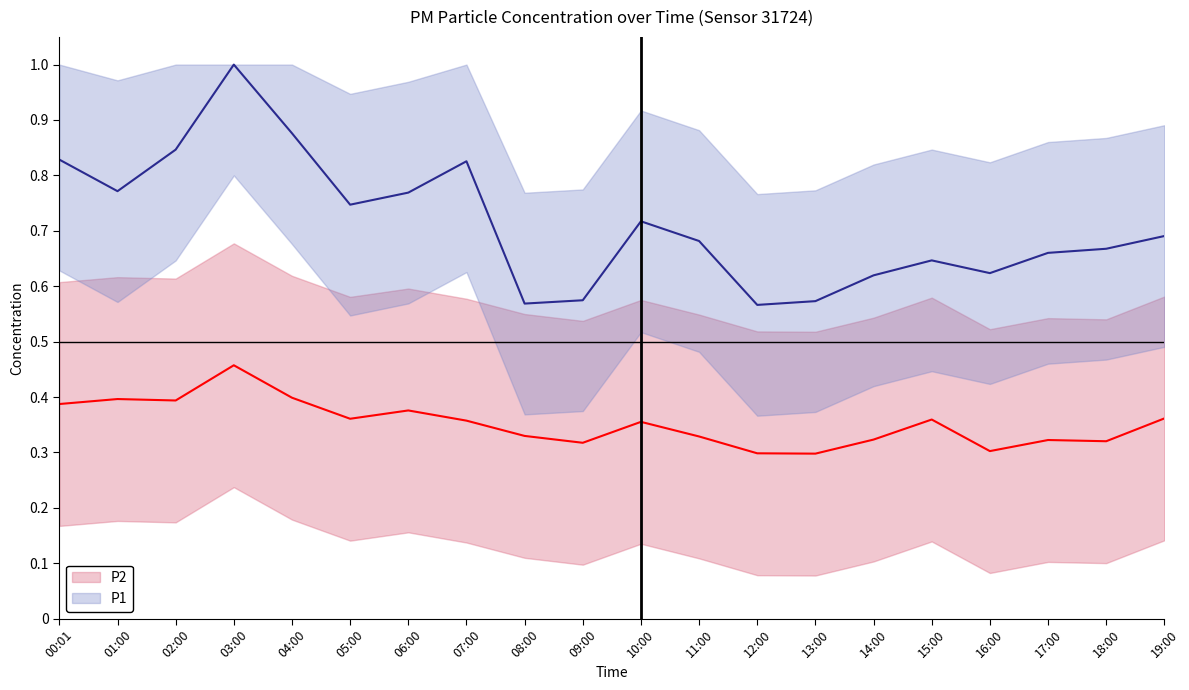

What is the difference between the P1 values at 15:00 and 02:00?

0.2